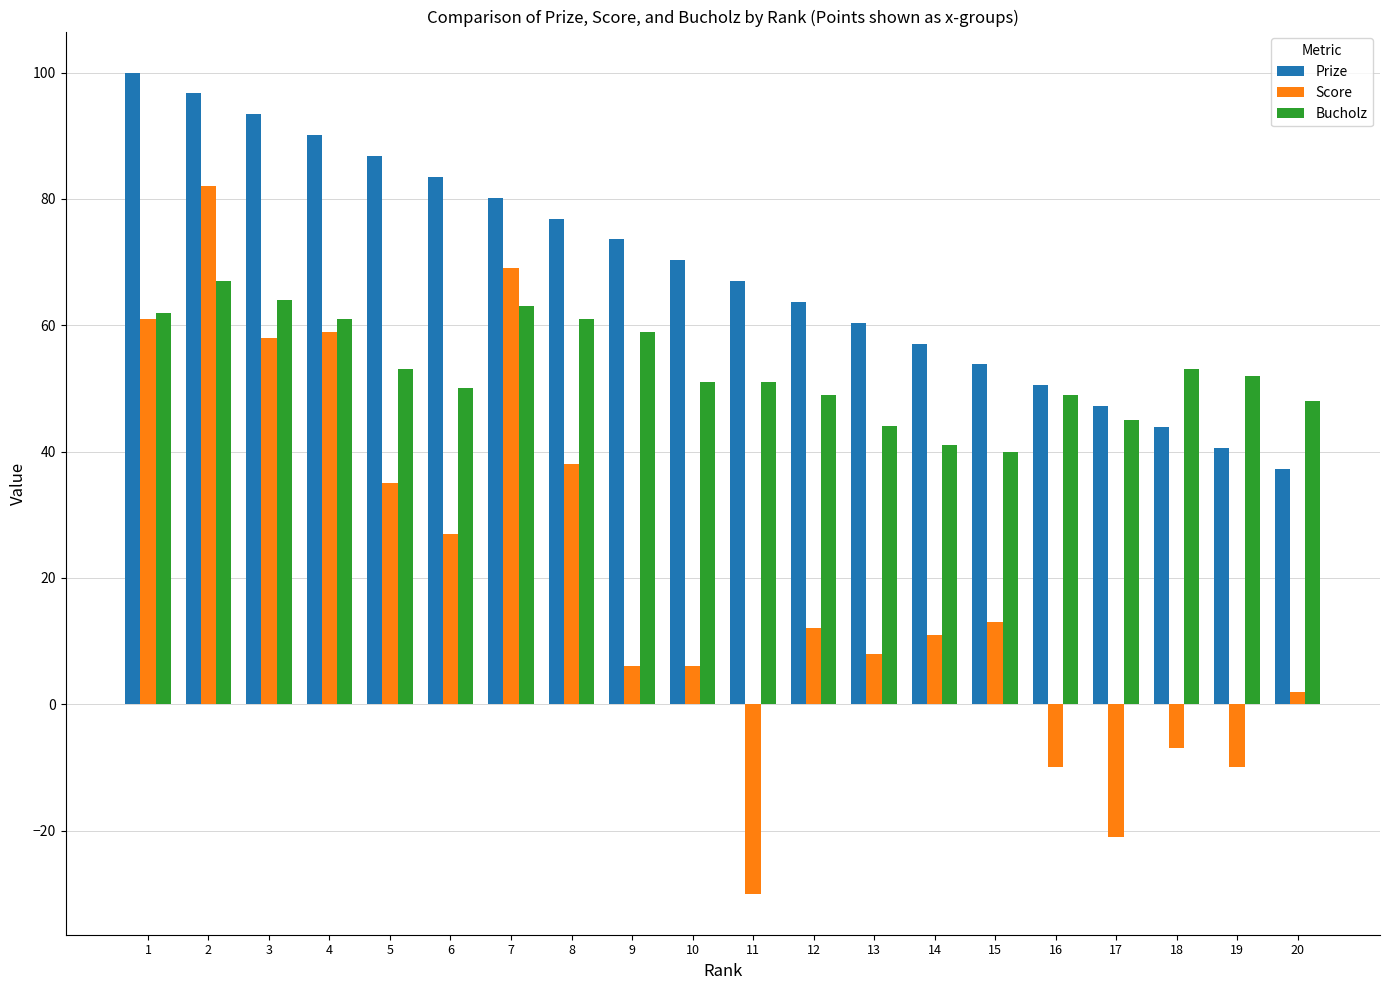

Rank the series by their average value, from lowest to highest.

Score, Bucholz, Prize